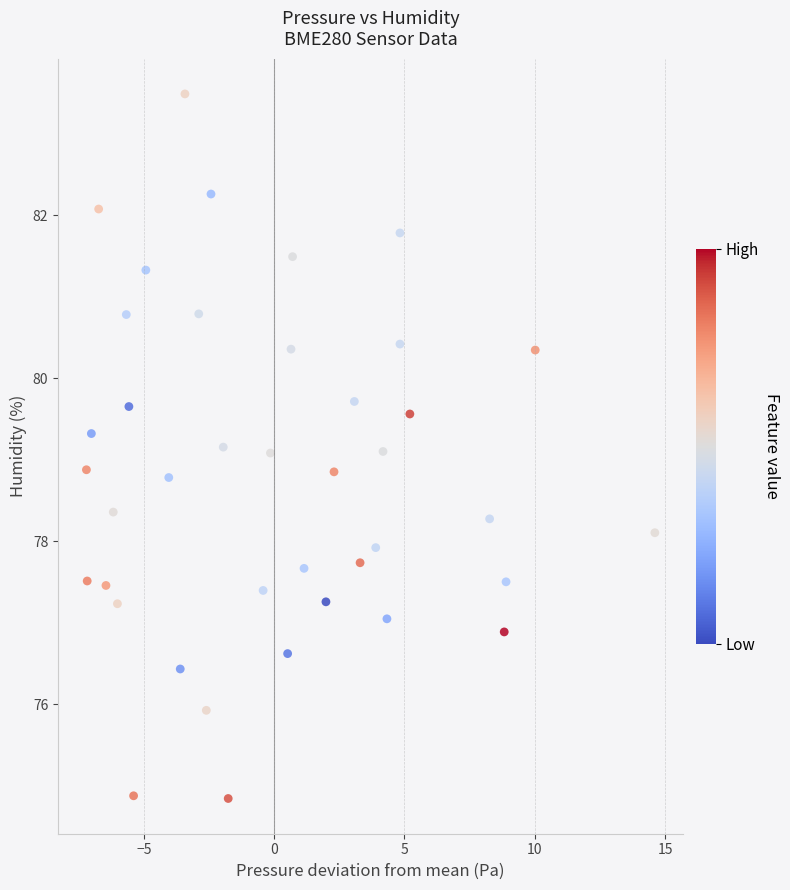

What is the range of X values (max minus min)?

21.8